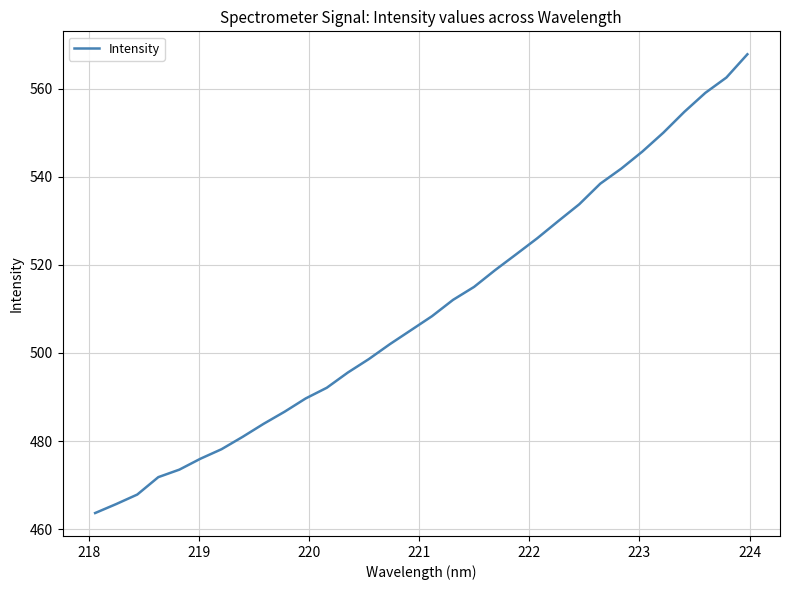

What is the minimum value shown in the chart?

463.6